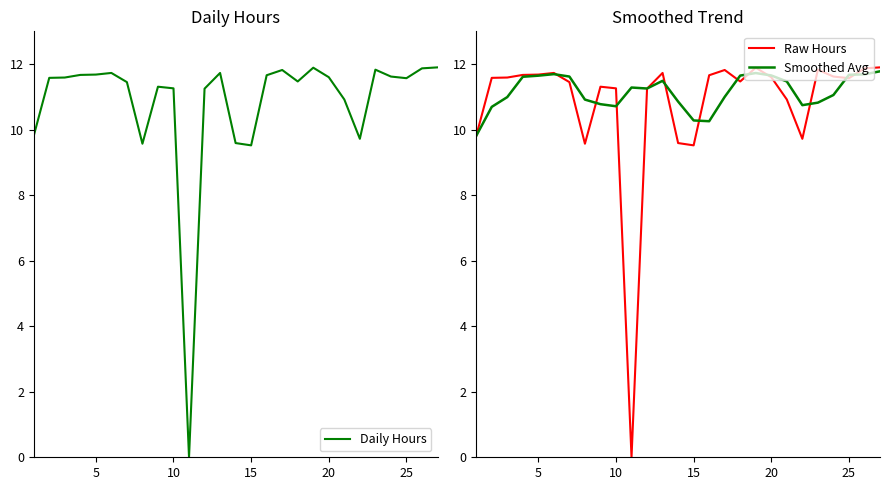

What are all the series names shown in the legend?

Daily Hours, Raw Hours, Smoothed Avg